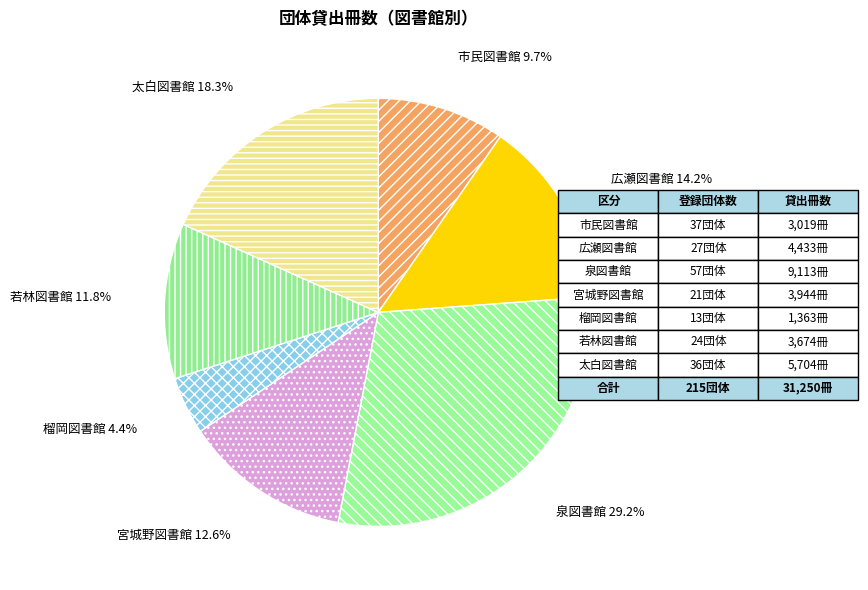

Is there a majority slice in this chart?

No